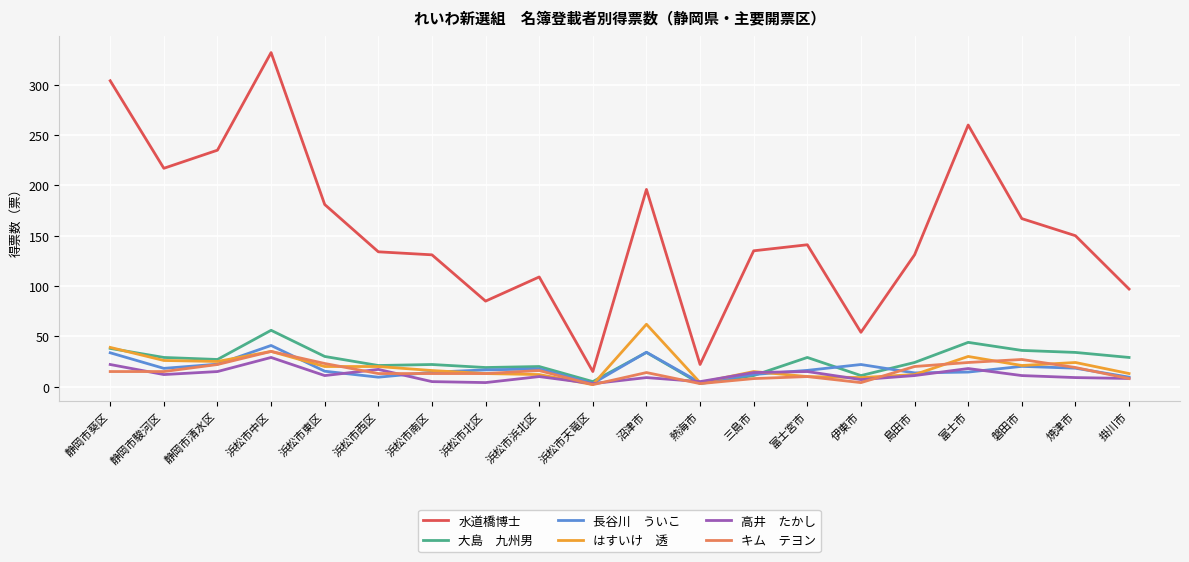

What is the spread (max minus min) of values at 静岡市駿河区?

205.0